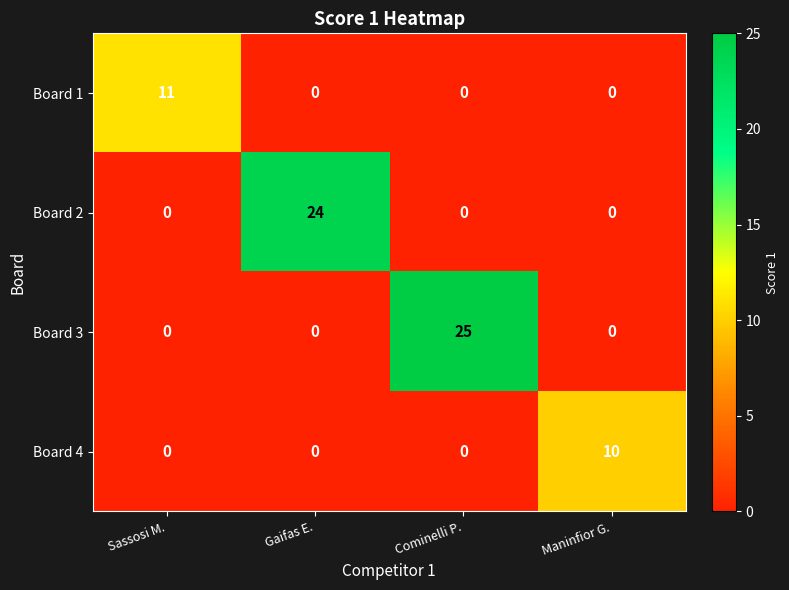

Is it true that Board 2 equals 36 at Gaifas E.?

False